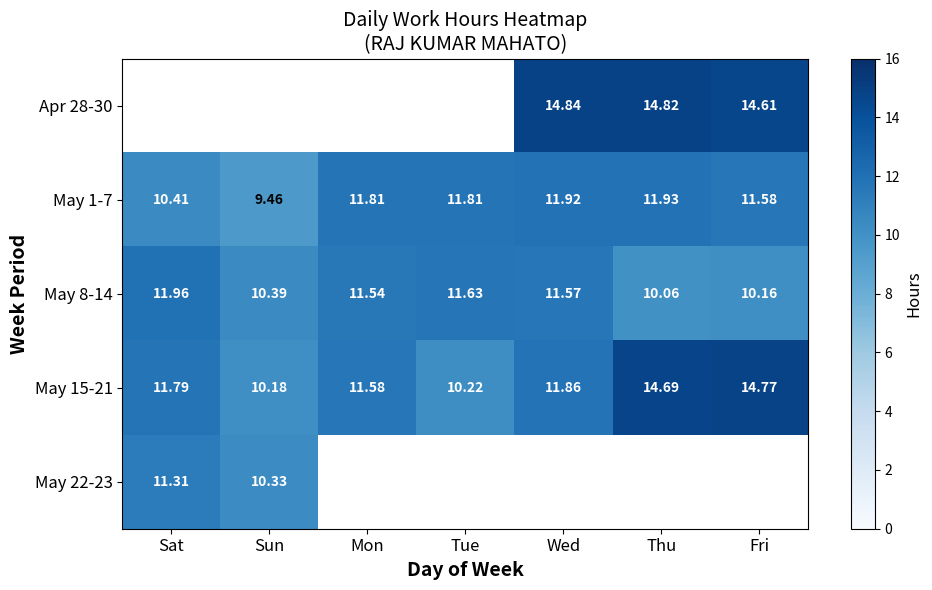

The value of May 1-7 at Thu is 11.9. True or false?

True